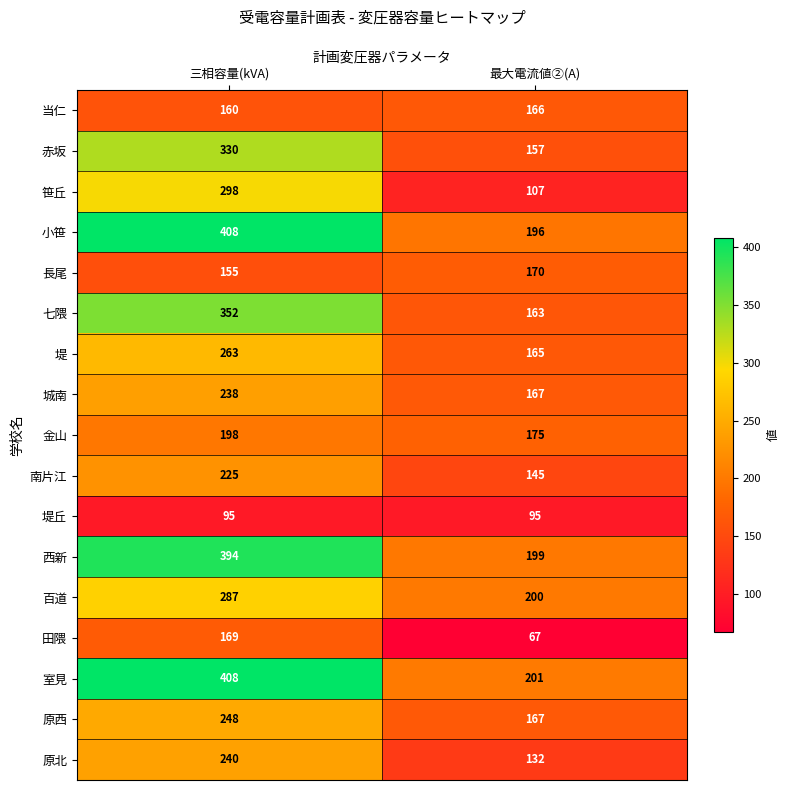

At which category is the sum across all series the highest?

三相容量(kVA)